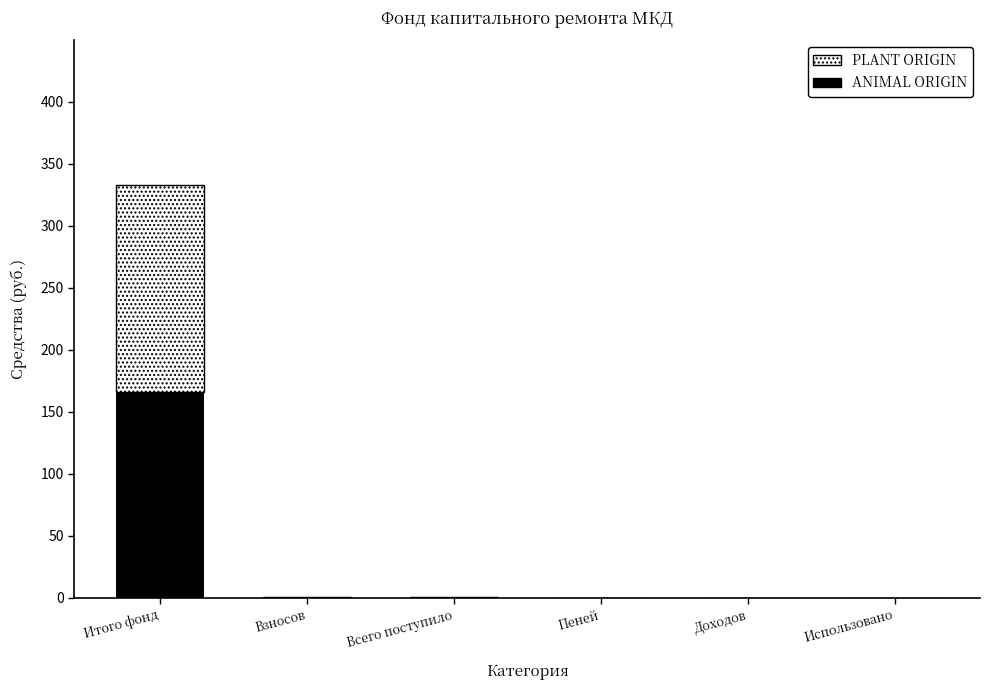

How many distinct data groups are displayed?

2